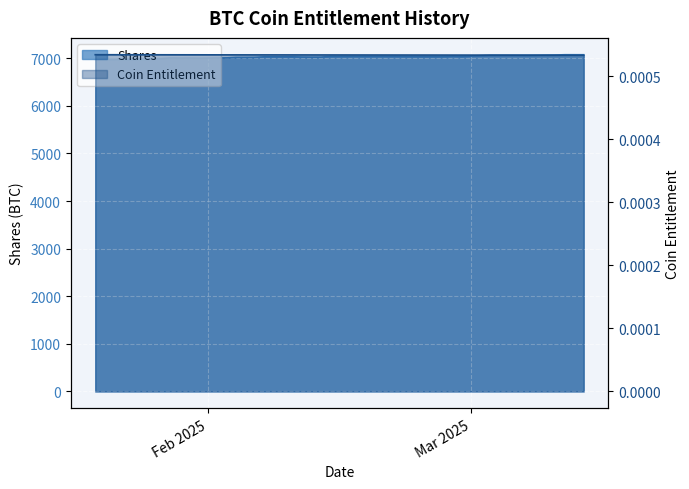

The chart shows a value of 0.0 at 32. True or false?

False